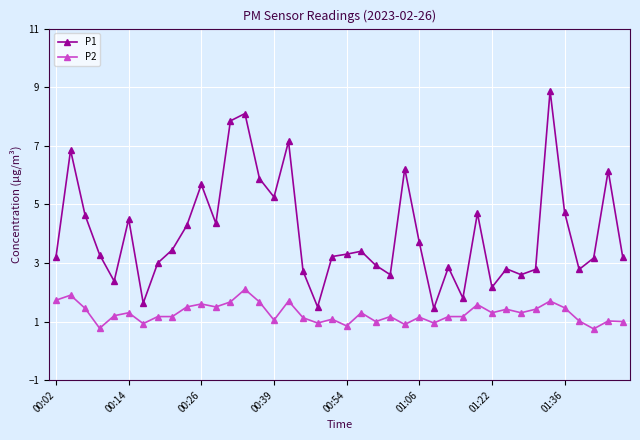

At how many categories does at least one series exceed 6?

7